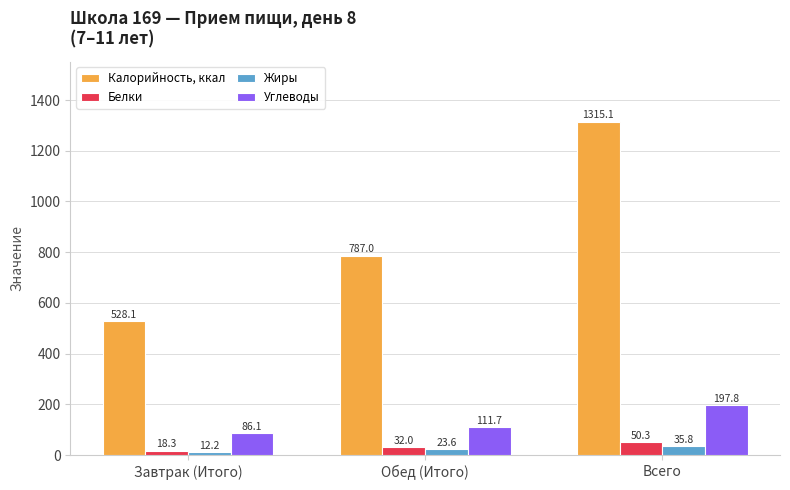

How many series are shown in this chart?

4